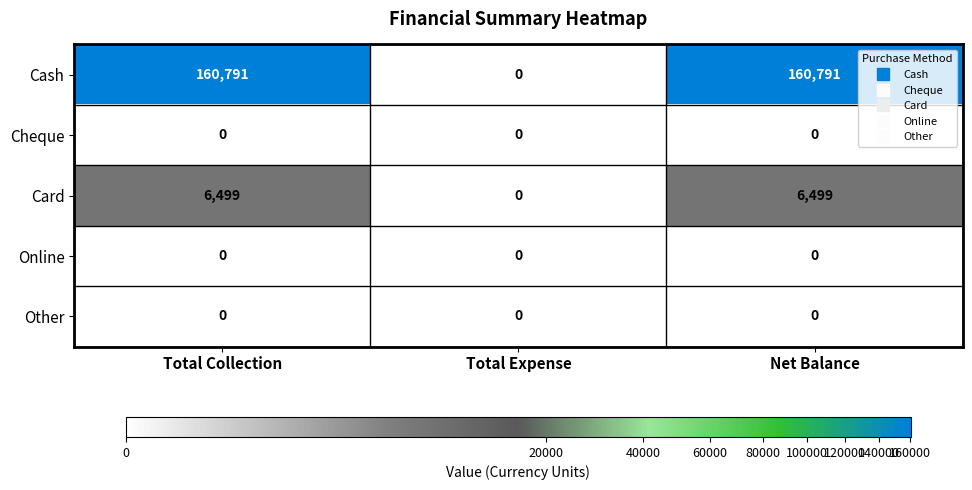

The value of Online at Net Balance is 0. True or false?

True